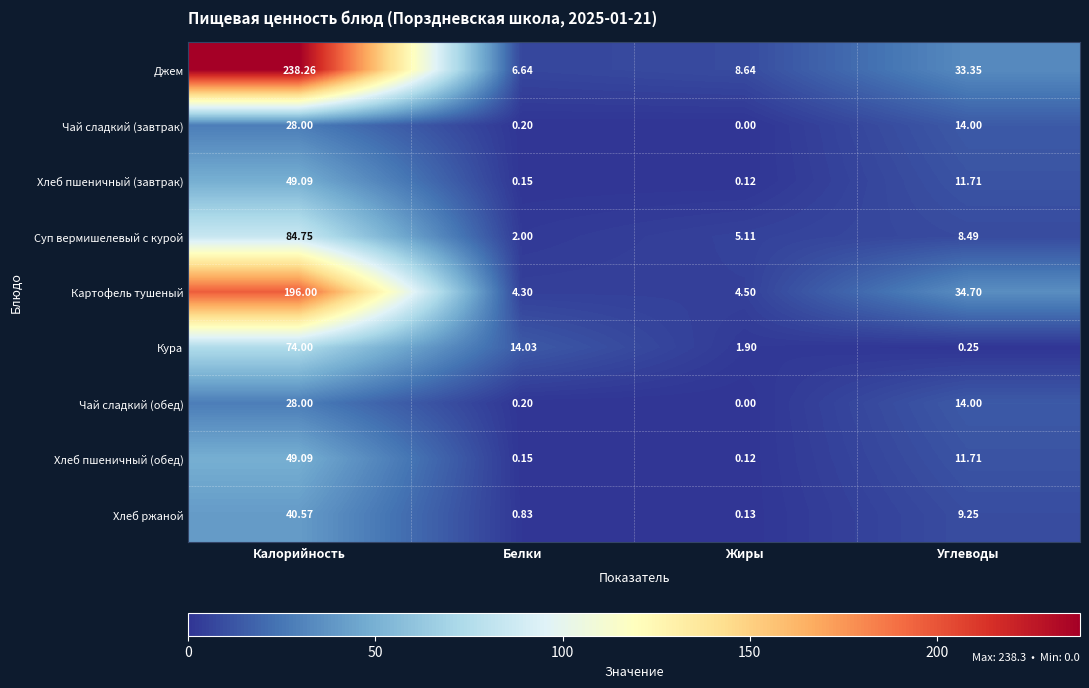

At which label does Хлеб ржаной first exceed 9?

Калорийность